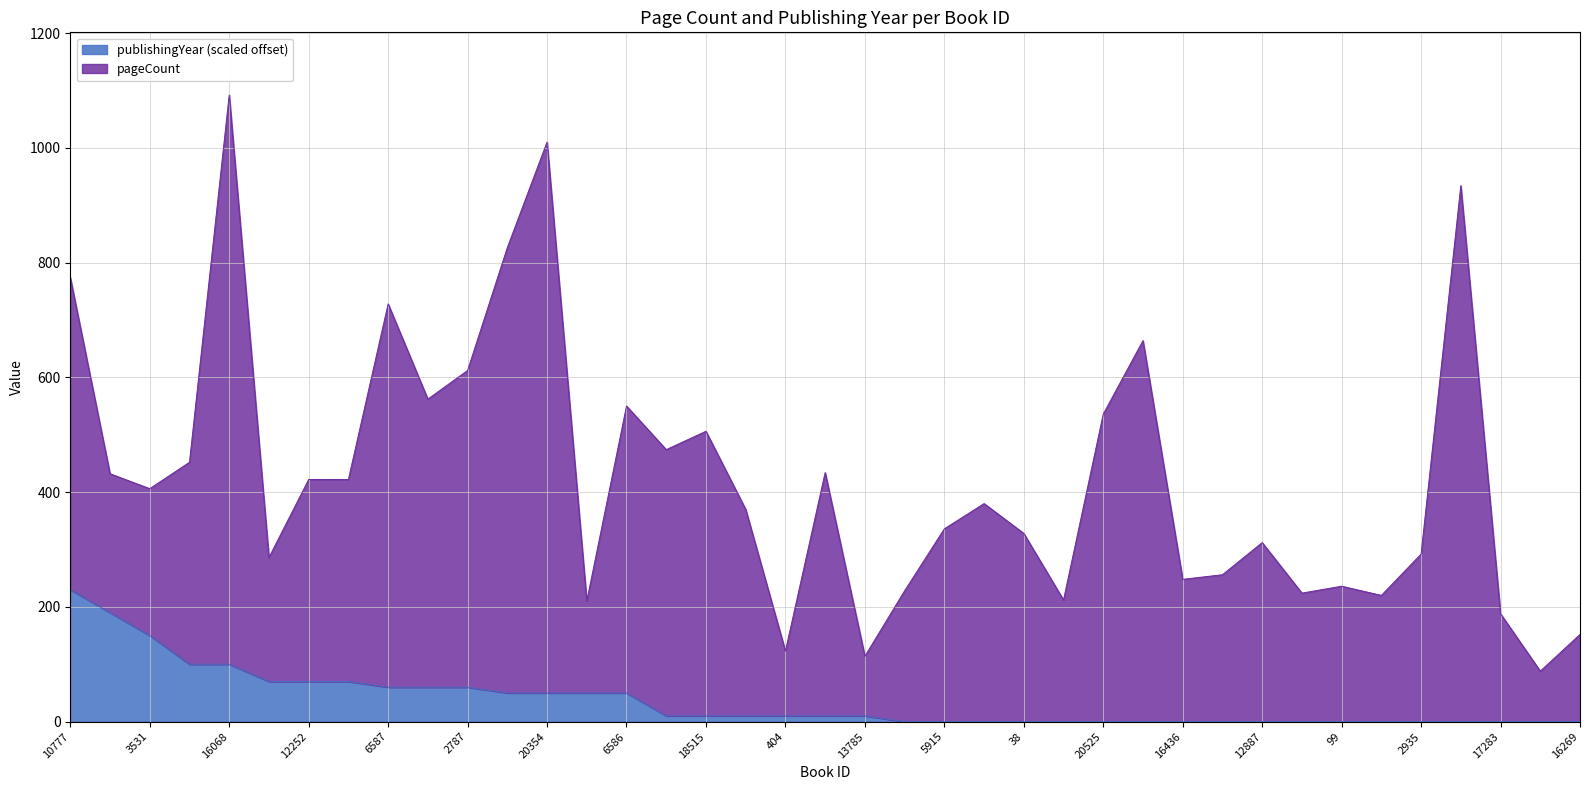

What is the label of the 23rd point from the left?

5915